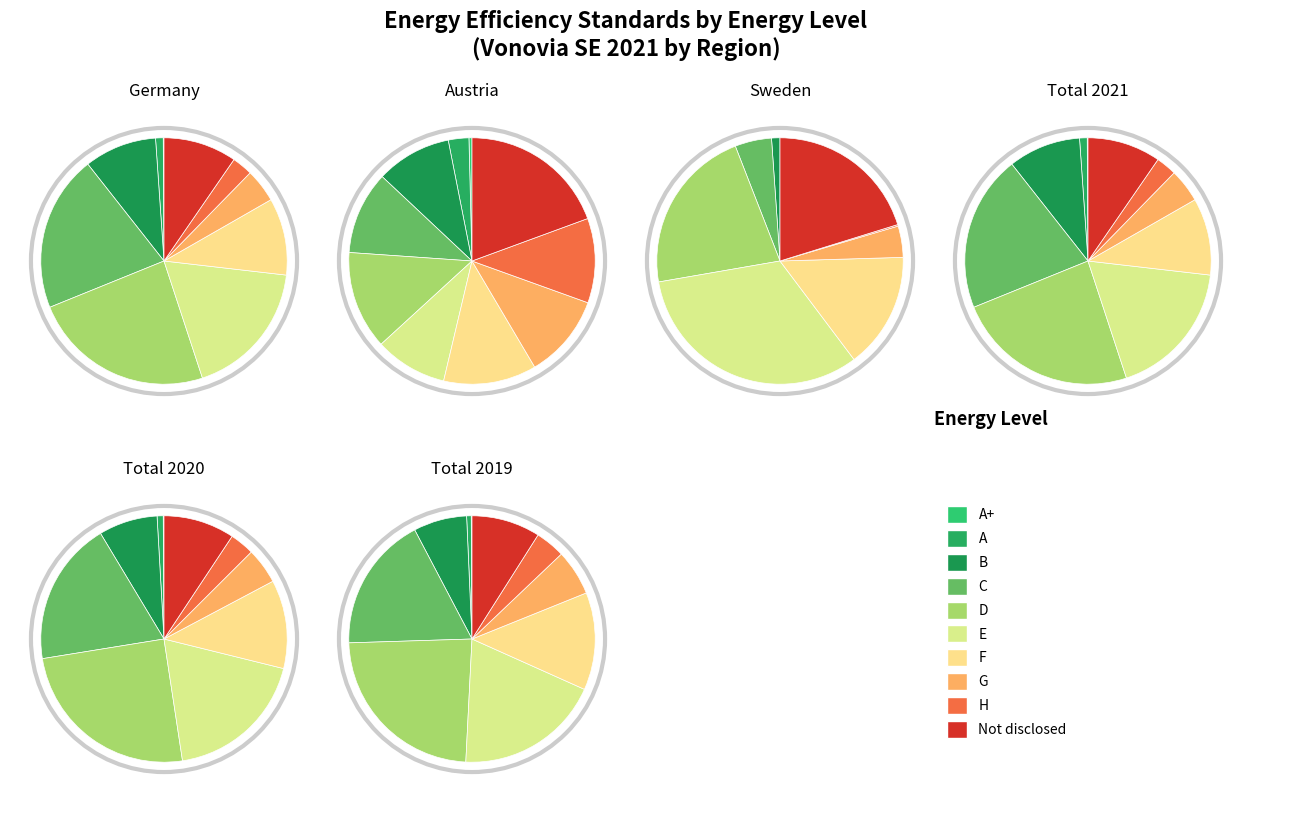

What percentage is the C (20.5%) slice, to the nearest percent?

21%